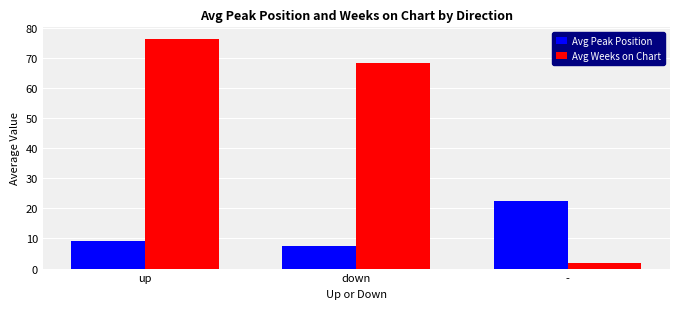

What is the average value of the Avg Weeks on Chart series?

48.8